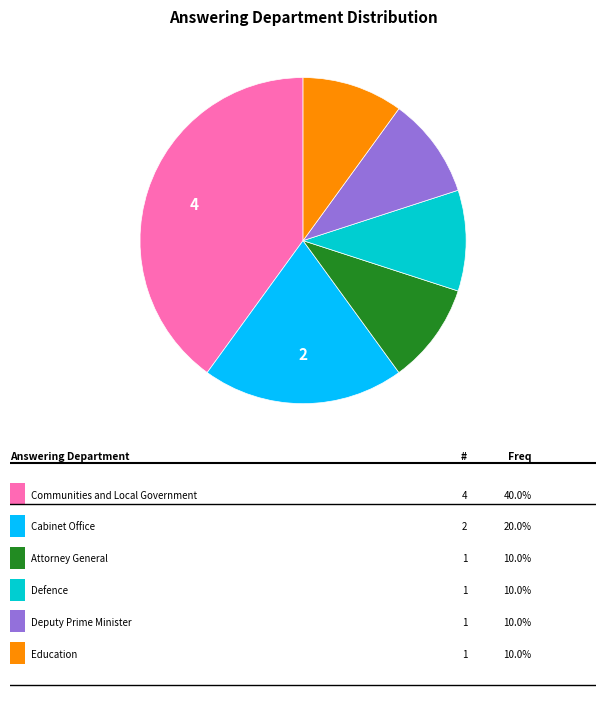

How many segments does this pie chart have?

6